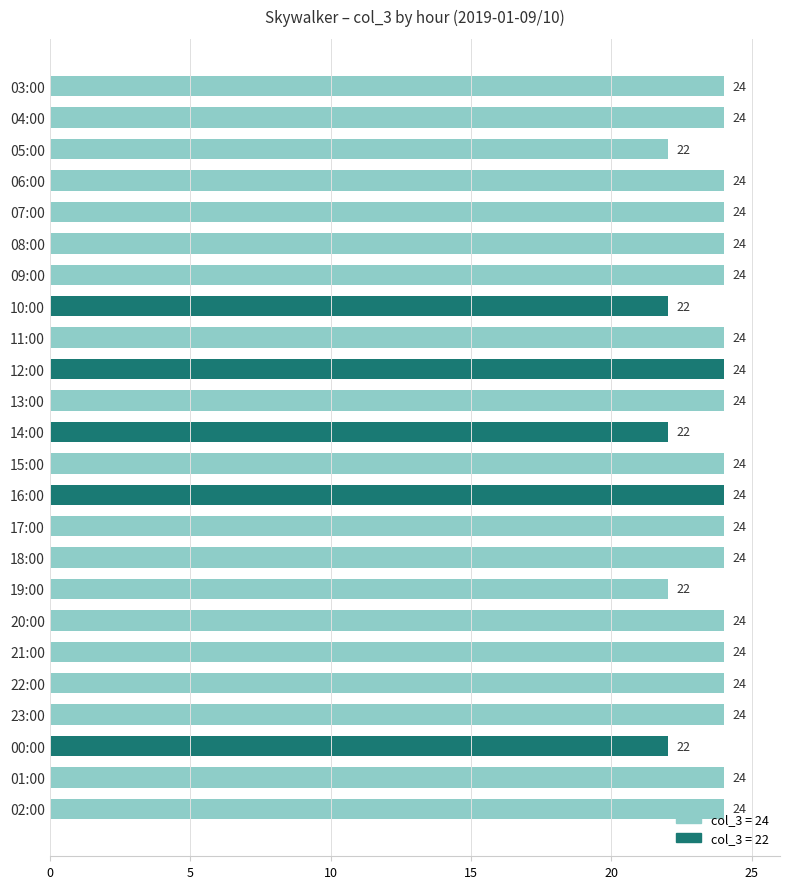

What is the label of the 22nd bar from the bottom?

05:00